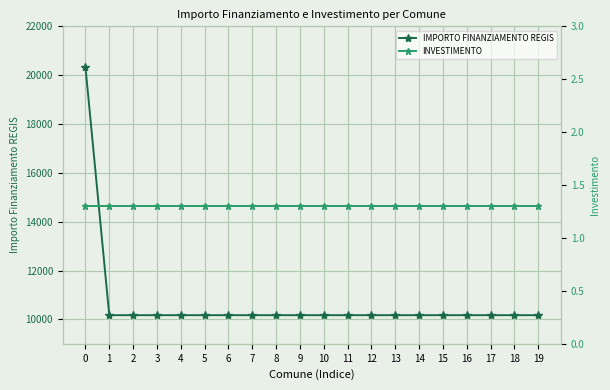

What are all the series names shown in the legend?

IMPORTO FINANZIAMENTO REGIS, INVESTIMENTO